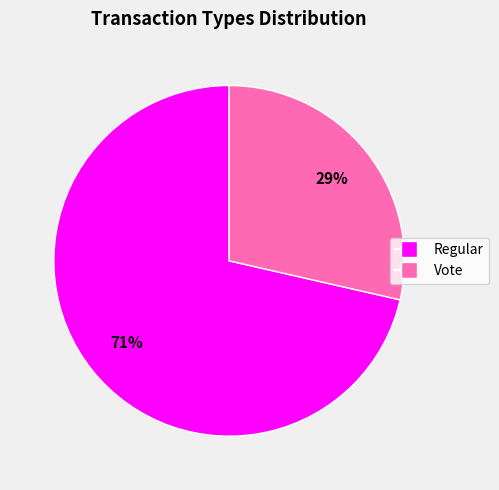

What percentage is the Vote slice, to the nearest percent?

29%